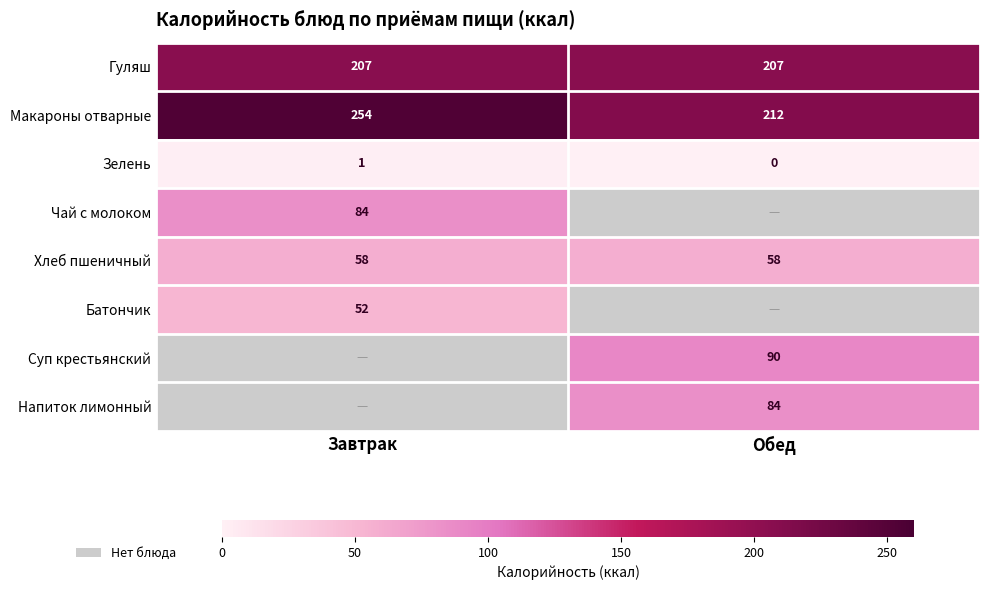

Is the value of Хлеб пшеничный at Обед greater than the value of Батончик at Завтрак?

Yes